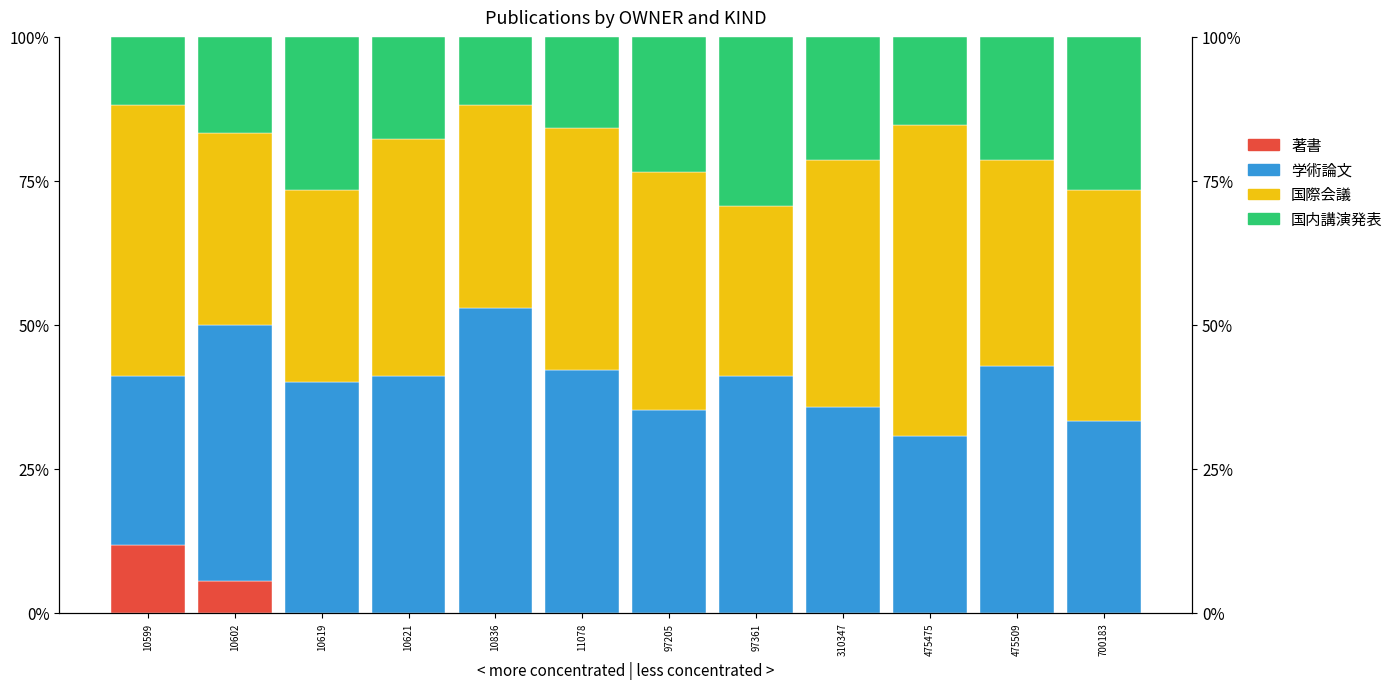

What are all the series names shown in the legend?

著書, 学術論文, 国際会議, 国内講演発表